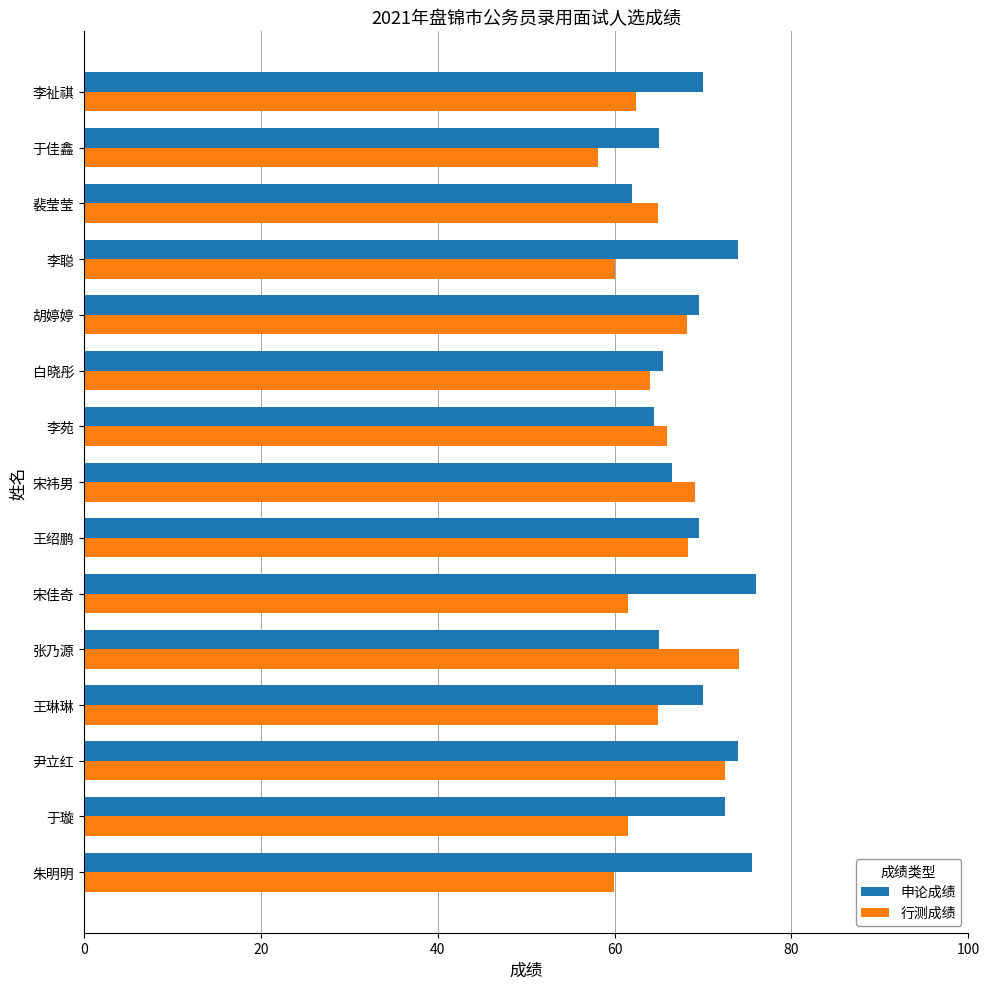

What is the total value across all series at 朱明明?

135.4